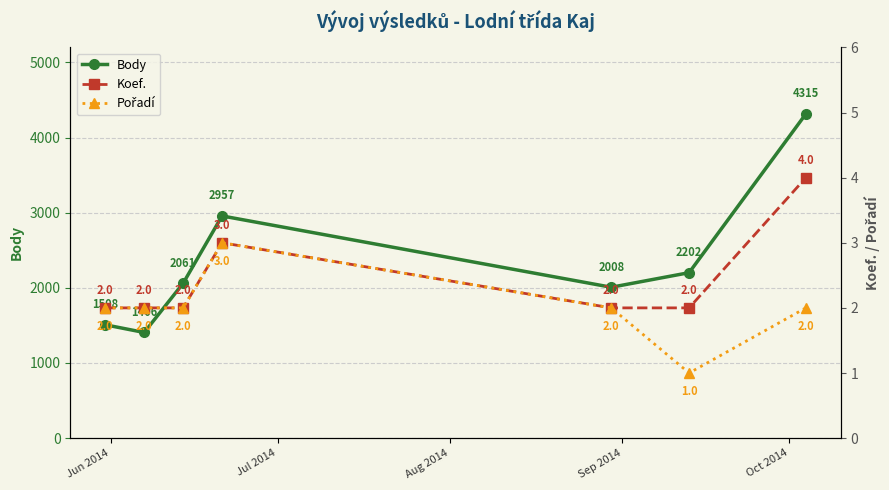

What is the value of the Body point at the 4th from the left?

2957